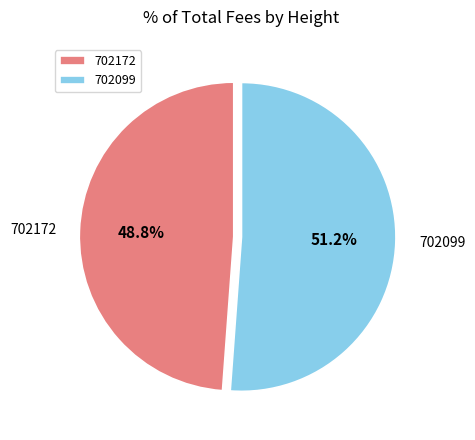

To the nearest percent, what percentage of the pie is 702099?

51%